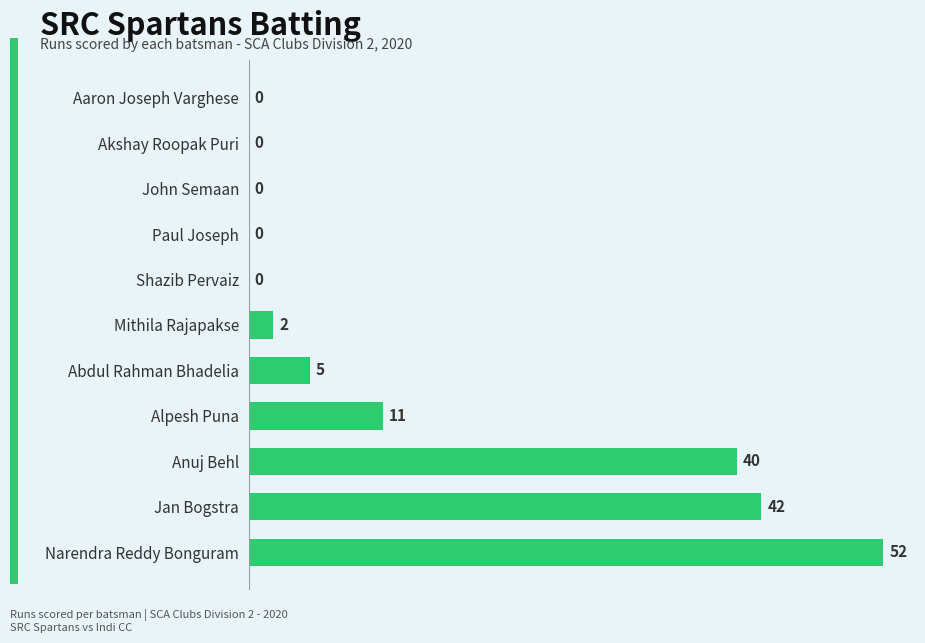

What is the change in value from Abdul Rahman Bhadelia to Akshay Roopak Puri?

-5